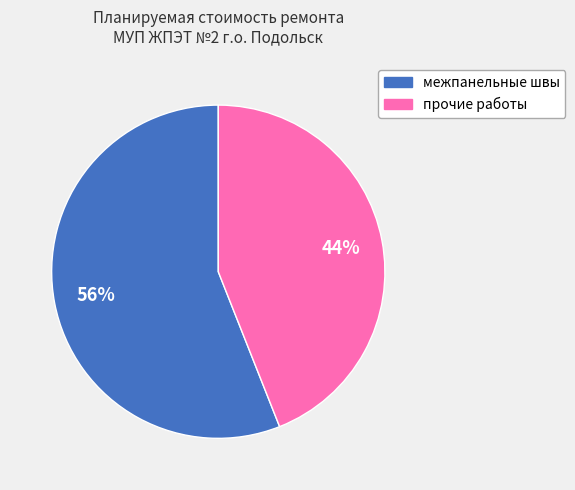

Is there any slice that represents more than half of the pie?

Yes